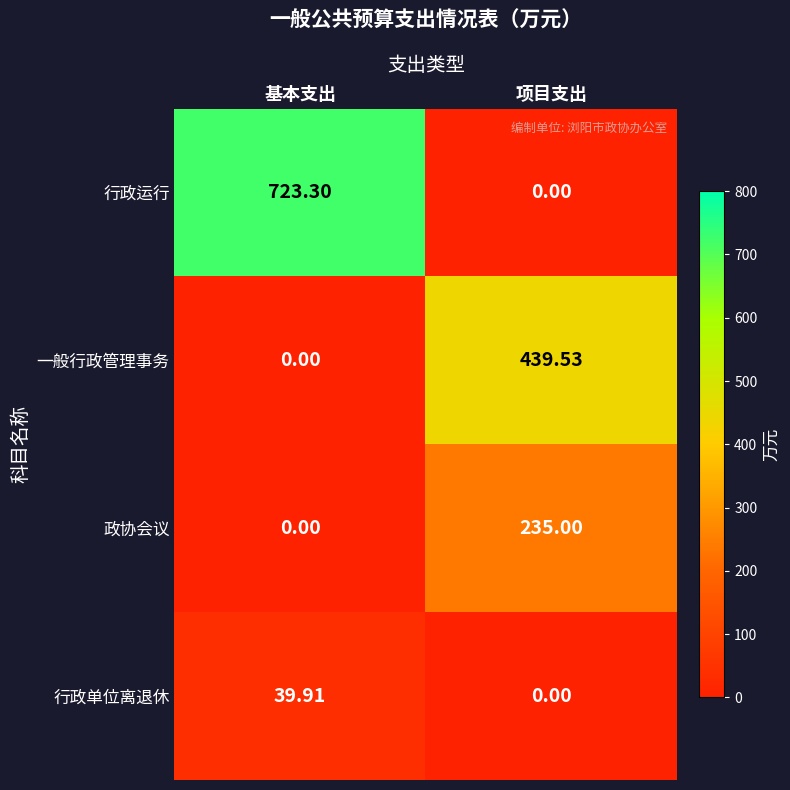

List the series in order of their overall mean, highest first.

行政运行, 一般行政管理事务, 政协会议, 行政单位离退休